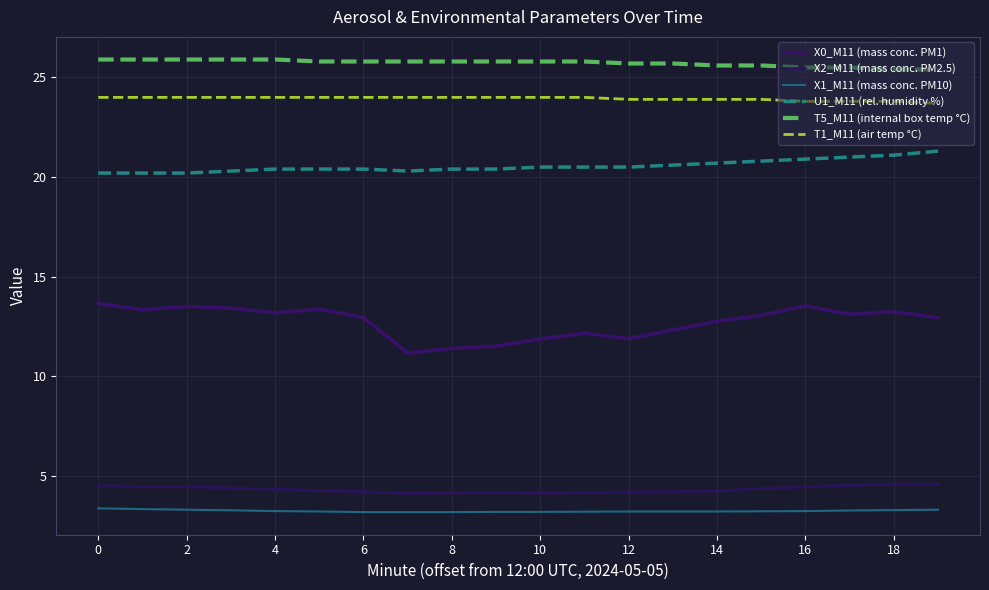

Does the chart display data point markers on the line(s)?

No